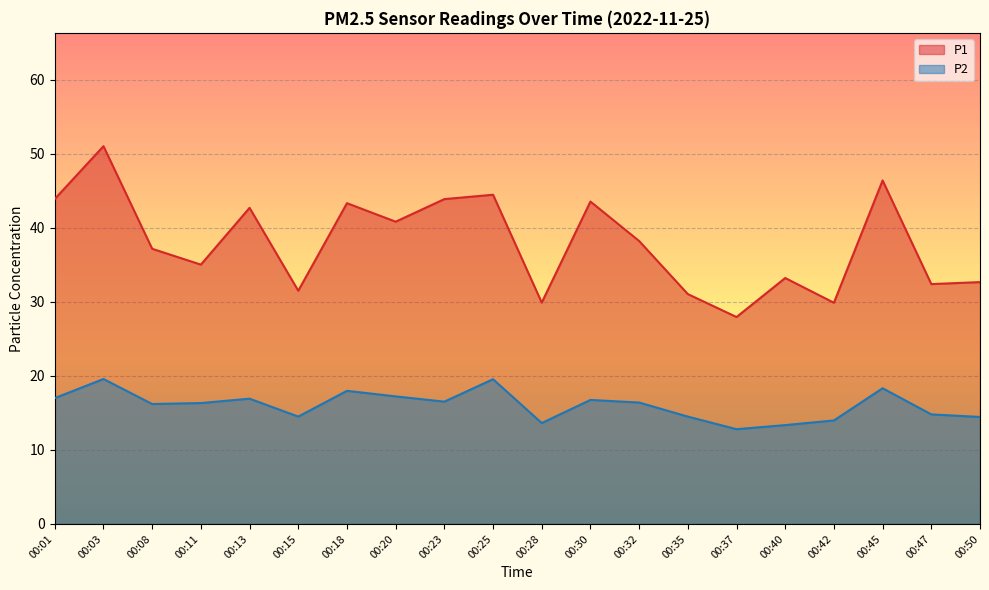

What is the sum of all P2 values?

320.8